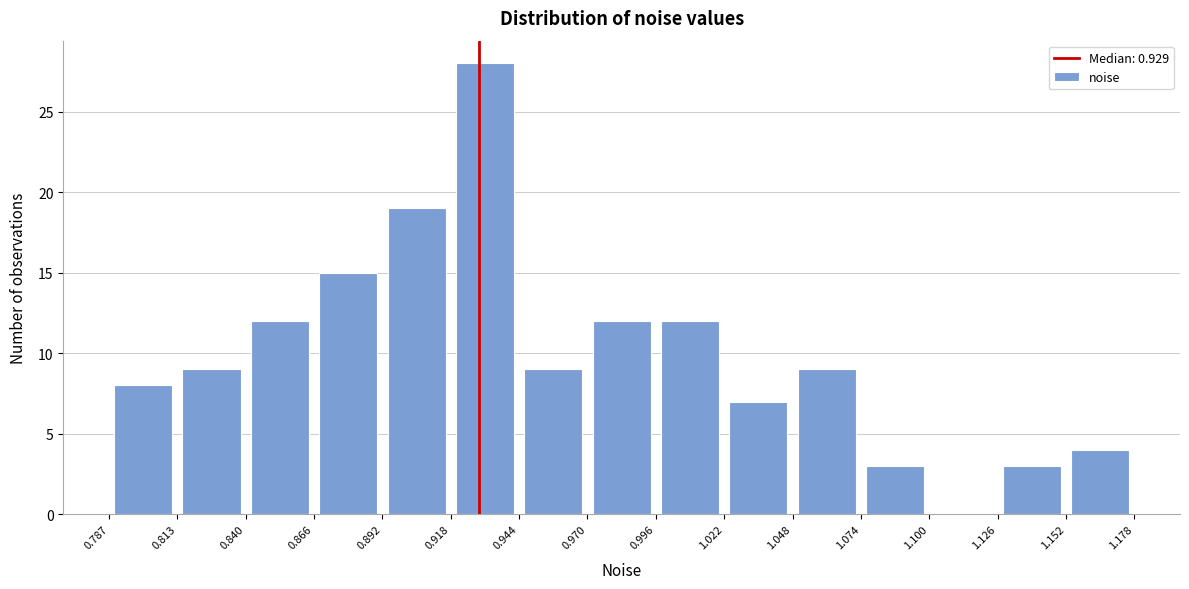

Reading left to right, list every bar in this chart as the range it spans on the x-axis followed by its height. The values are not printed on the chart, so give them approximately, as read against the axis.

0.787 to 0.813: 8
0.813 to 0.840: 9
0.840 to 0.866: 12
0.866 to 0.892: 15
0.892 to 0.918: 19
0.918 to 0.944: 28
0.944 to 0.970: 9
0.970 to 0.996: 12
0.996 to 1.022: 12
1.022 to 1.048: 7
1.048 to 1.074: 9
1.074 to 1.100: 3
1.100 to 1.126: 0
1.126 to 1.152: 3
1.152 to 1.178: 4